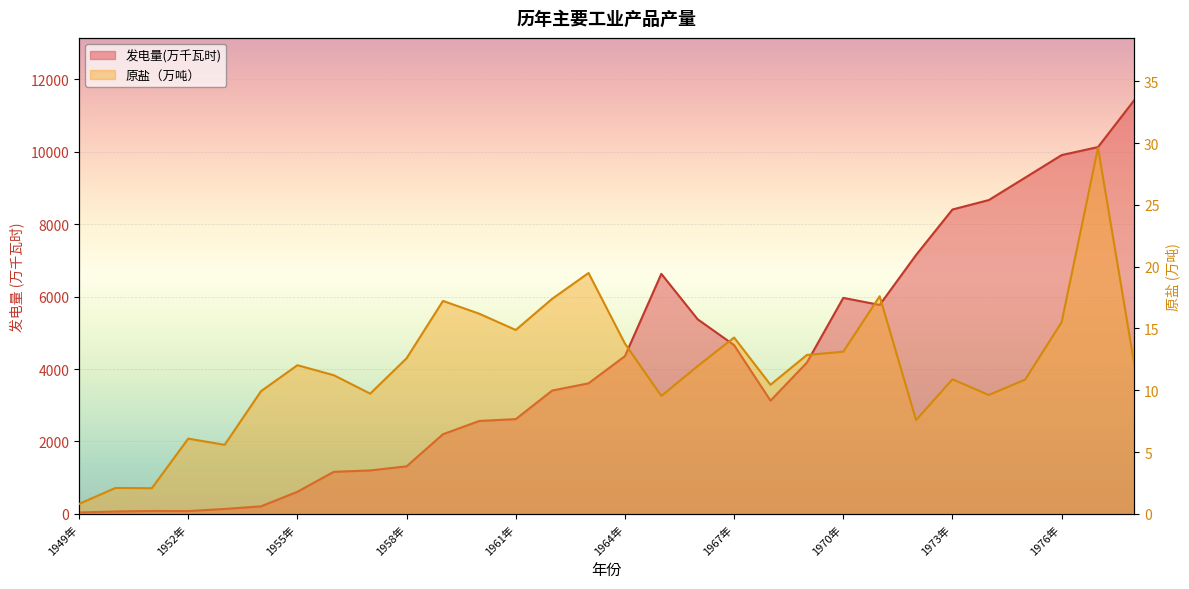

How many data points does each series have?

30